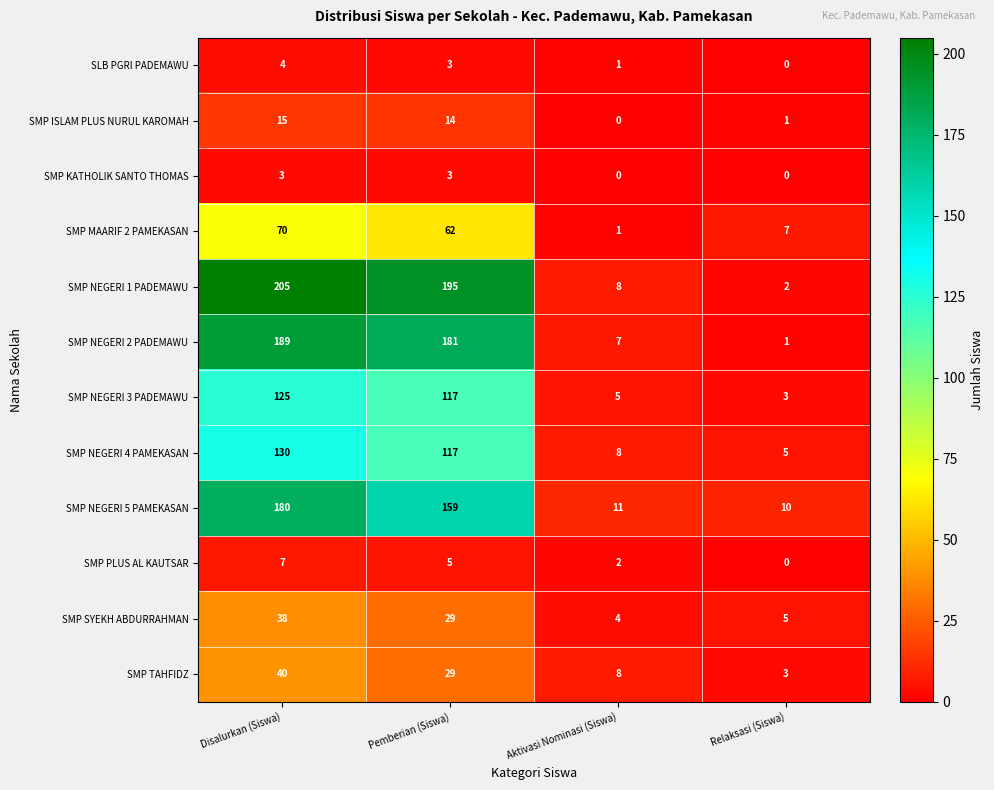

Which label corresponds to the largest value in the chart?

Disalurkan (Siswa)